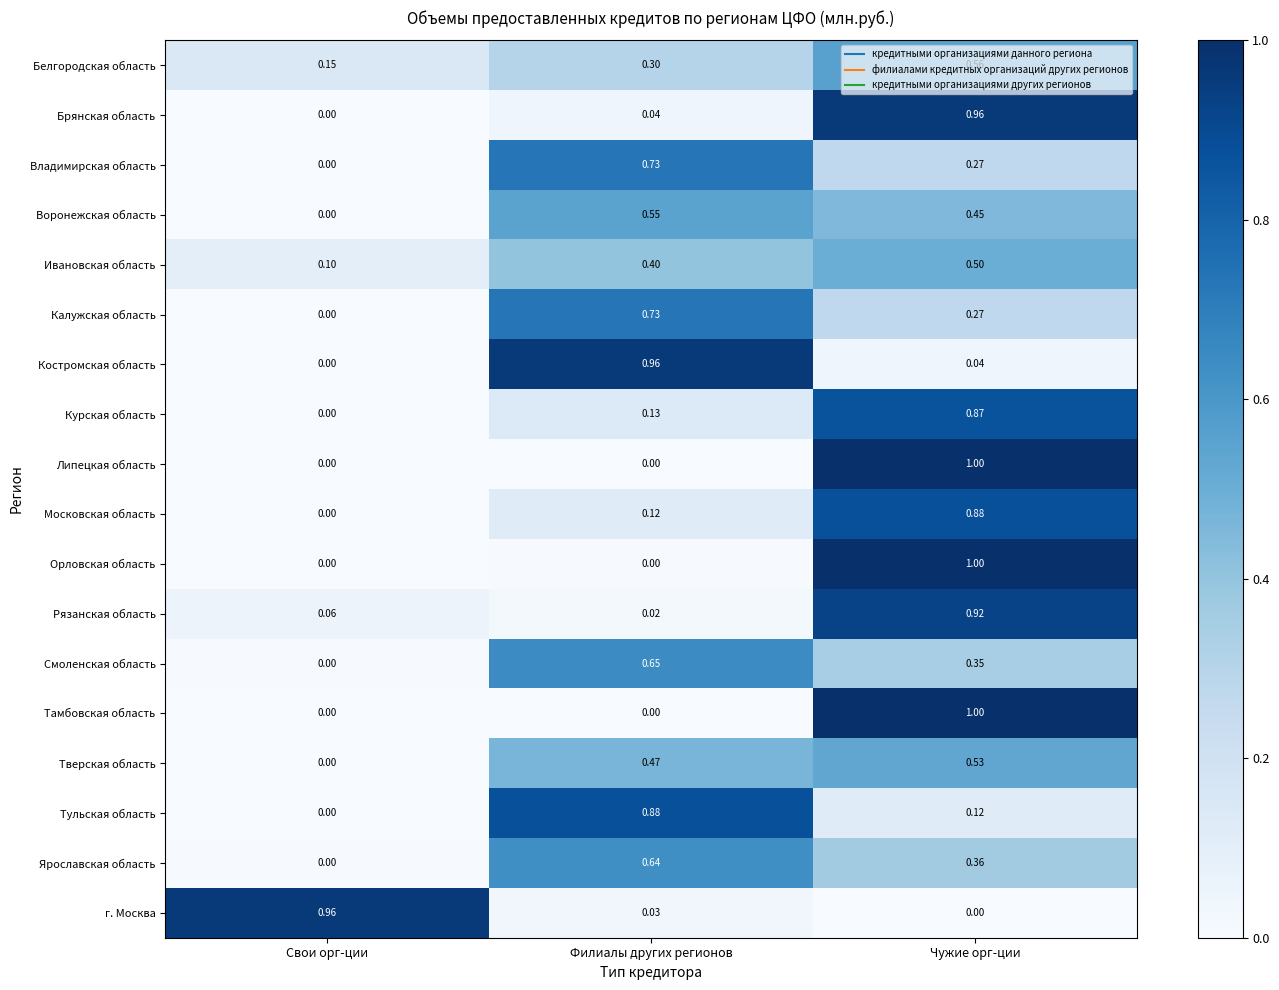

How many series are shown in this chart?

18